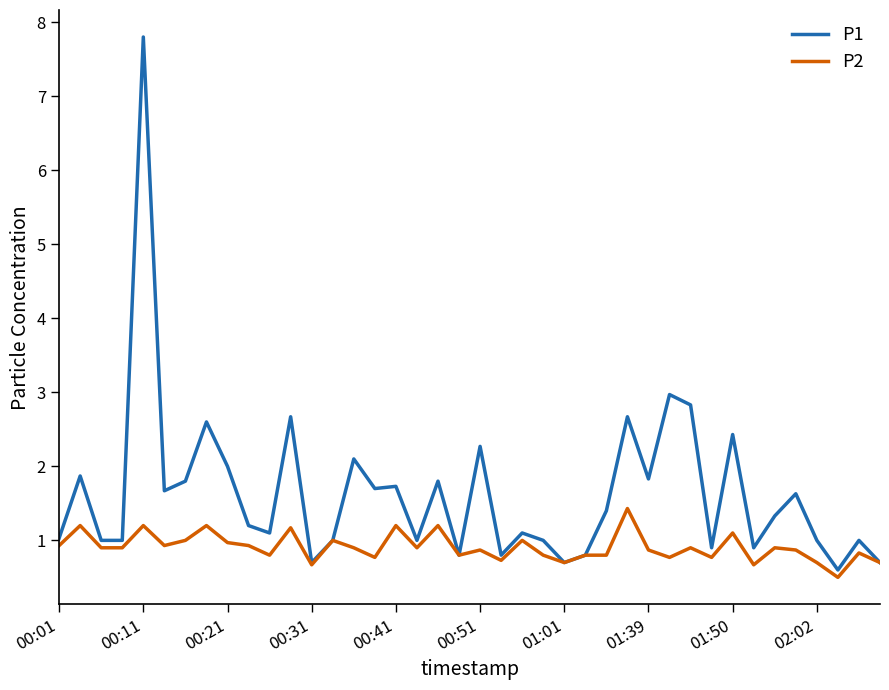

What is the highest value of the P1 series?

7.8